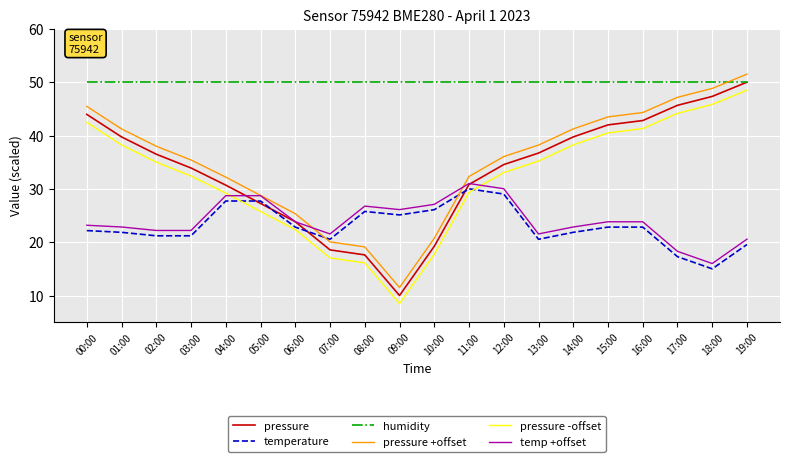

Is it true that temp +offset equals 27.6 at 19:00?

False